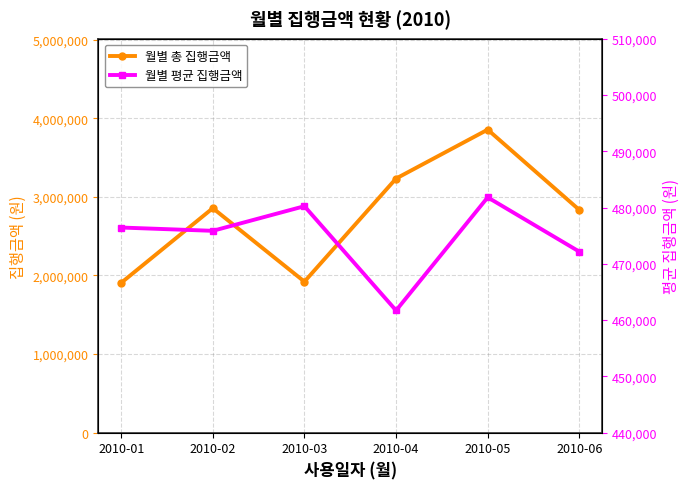

True or false: 월별 평균 집행금액 has more than 0 interior local peaks.

True